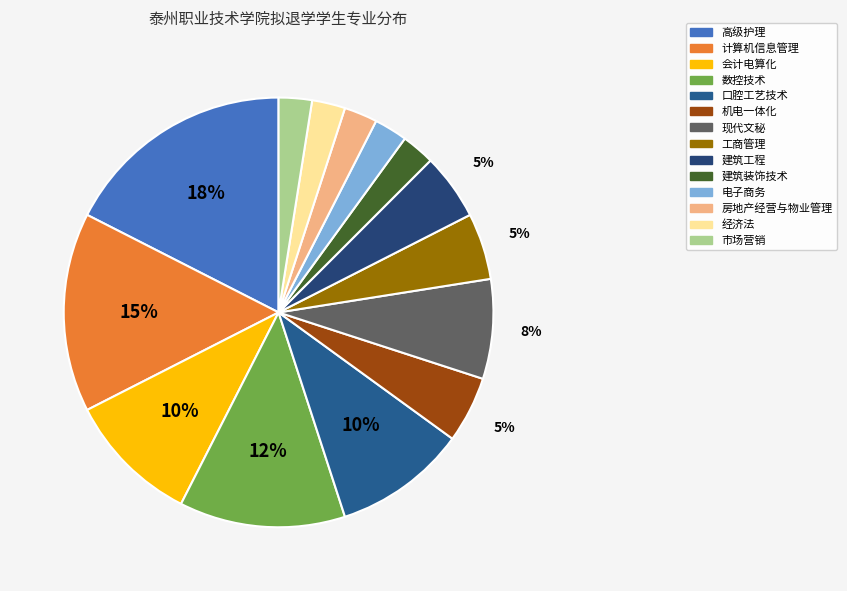

How many segments does this pie chart have?

14